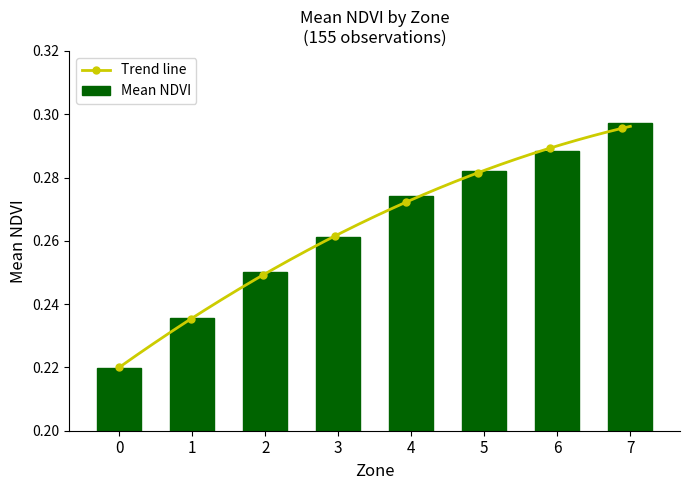

Is it true that the value at 2 is 0.4?

False